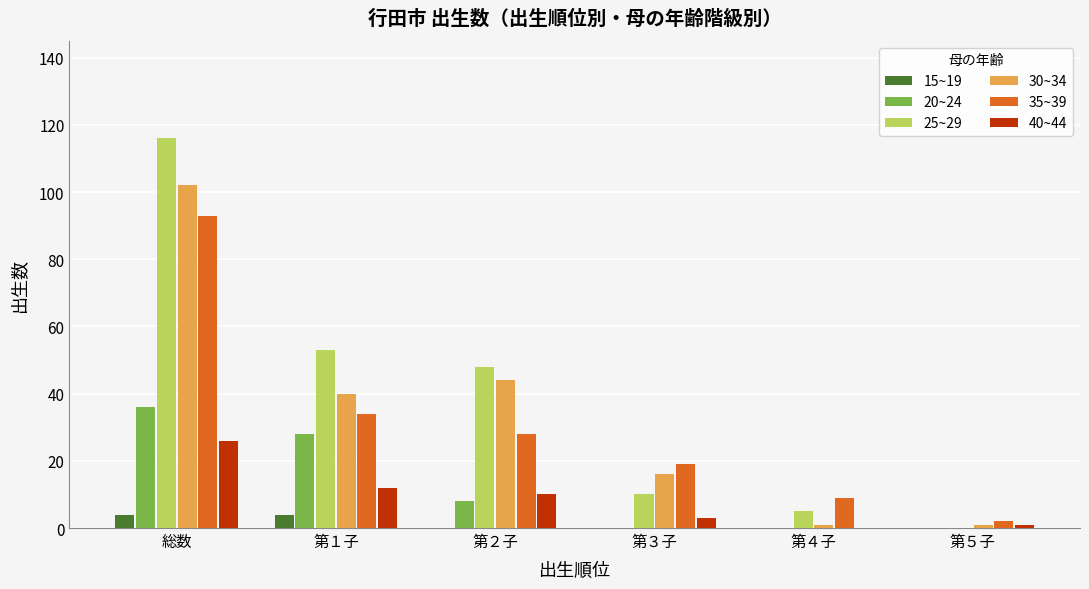

Which series has the widest spread of values?

25~29